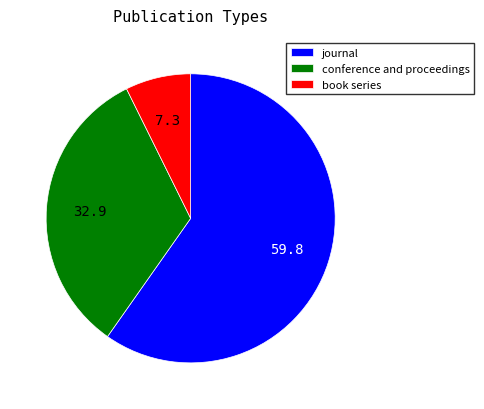

What is the largest slice in the pie chart?

journal